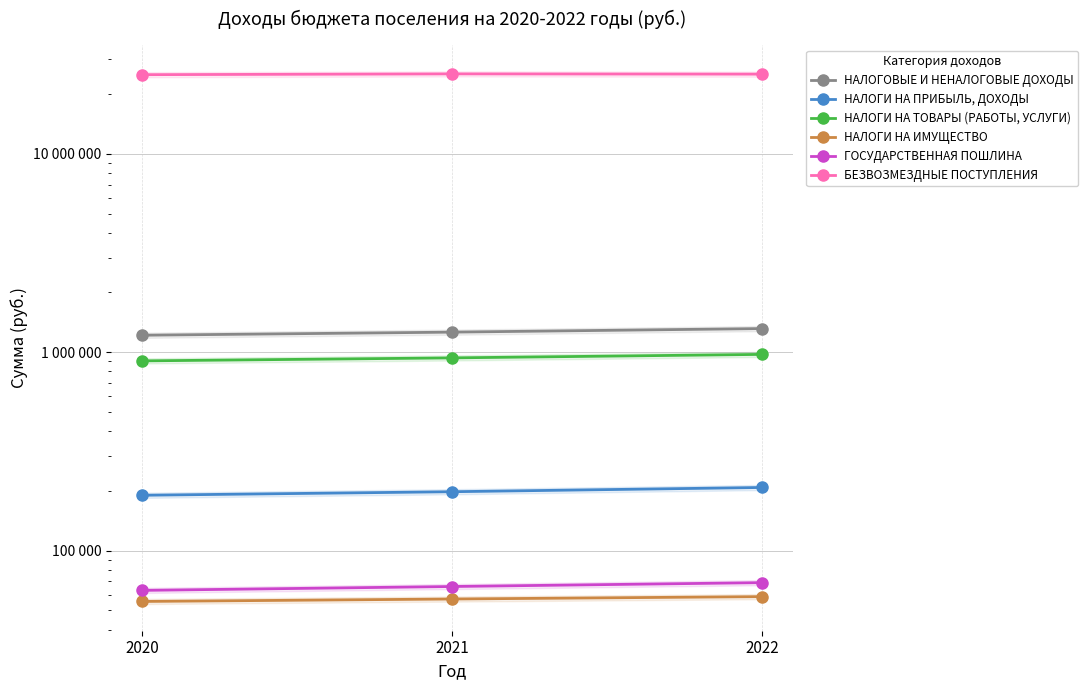

What is the minimum value for НАЛОГИ НА ИМУЩЕСТВО?

55400